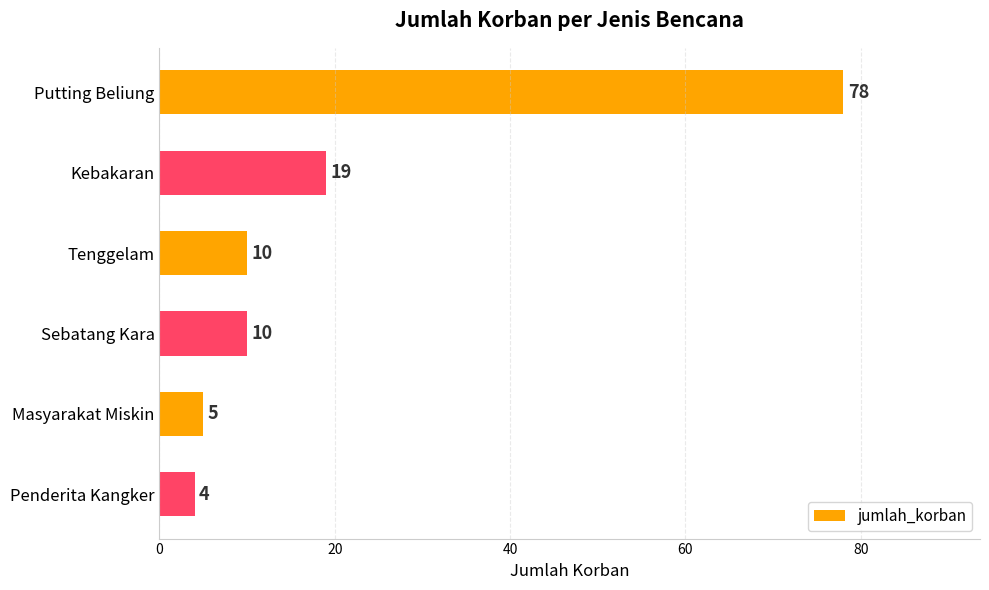

Which has a higher value, Putting Beliung or Sebatang Kara?

Putting Beliung